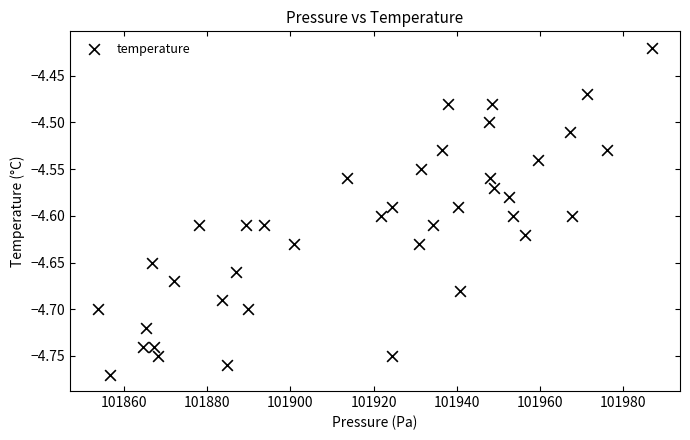

What is the range of X values (max minus min)?

133.2